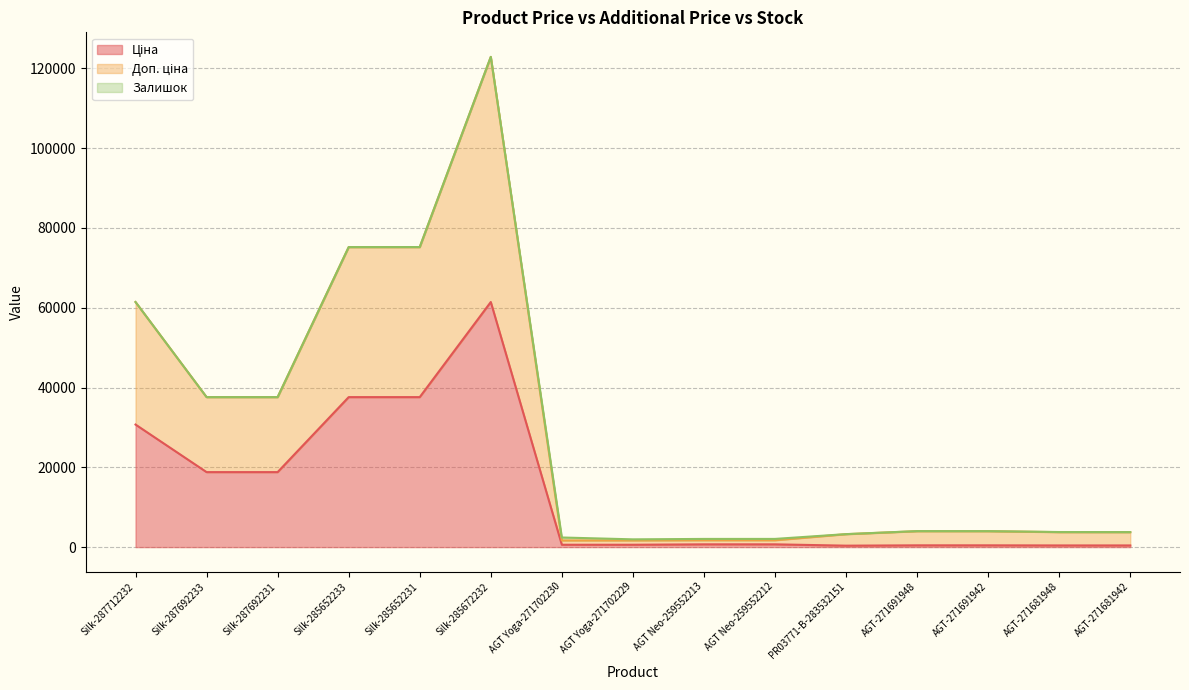

True or false: Доп. ціна and Ціна intersect in this chart.

False